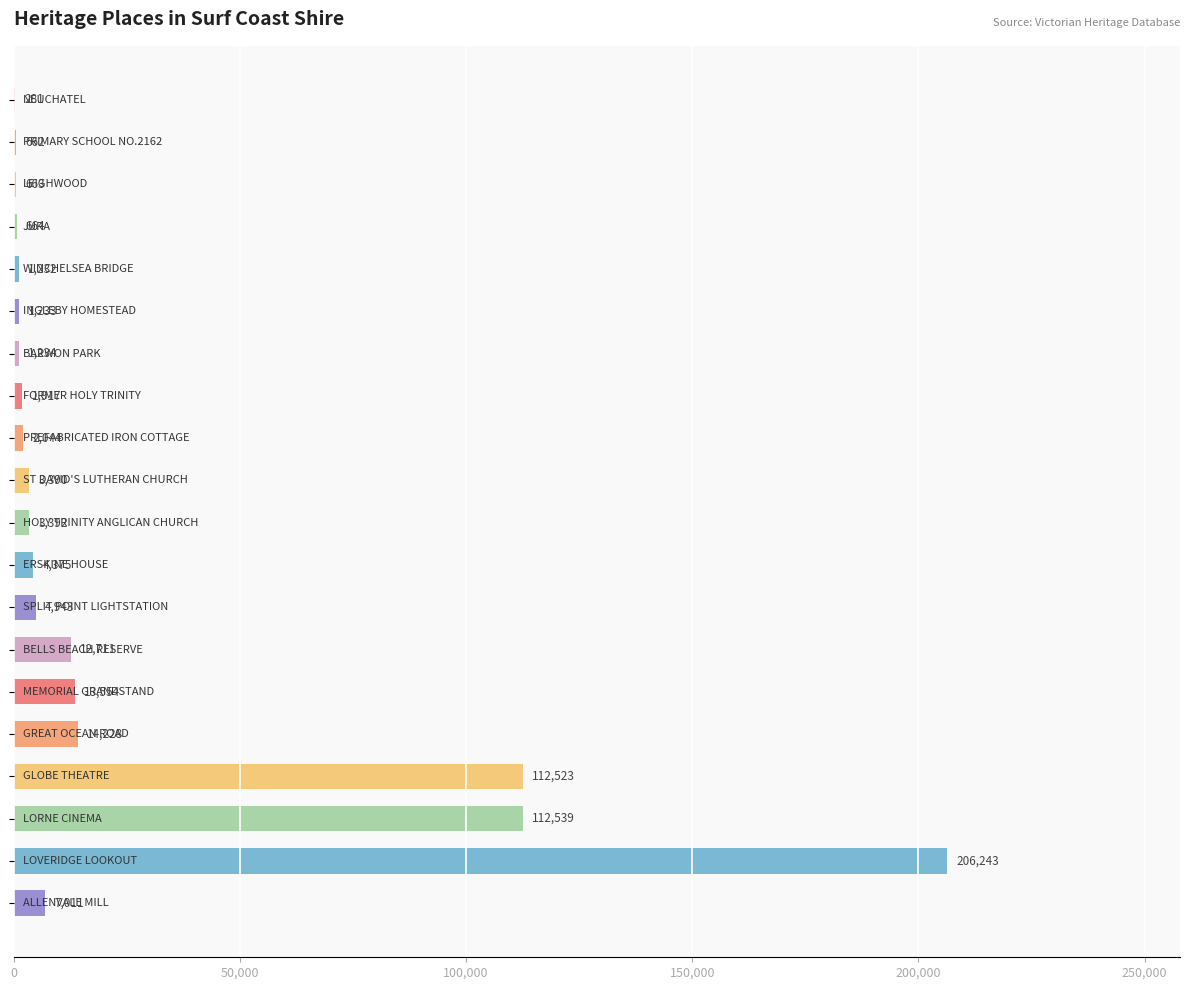

Are the bars horizontal?

Yes